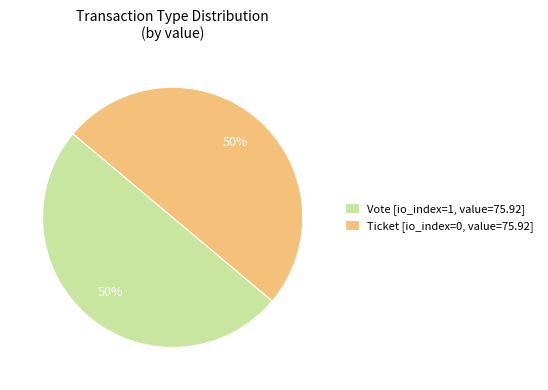

How many slices are in this pie chart?

2